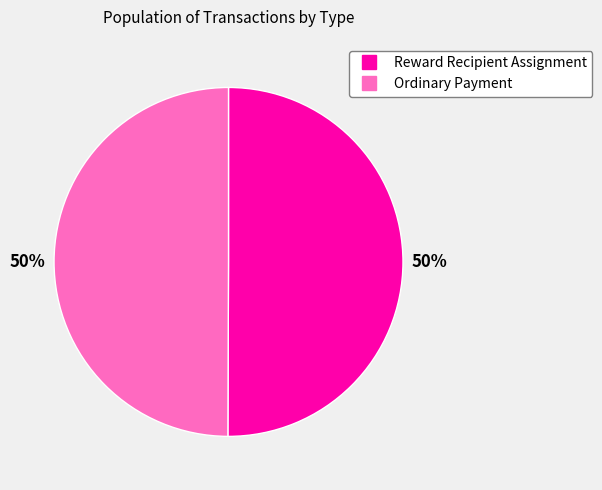

To the nearest percent, what is the combined percentage of Reward Recipient Assignment and Ordinary Payment?

100%